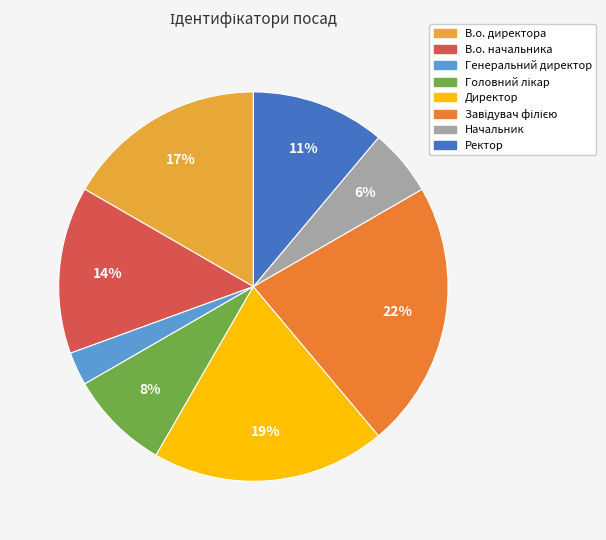

To the nearest percent, what is the difference between the largest and smallest slice percentages?

19%